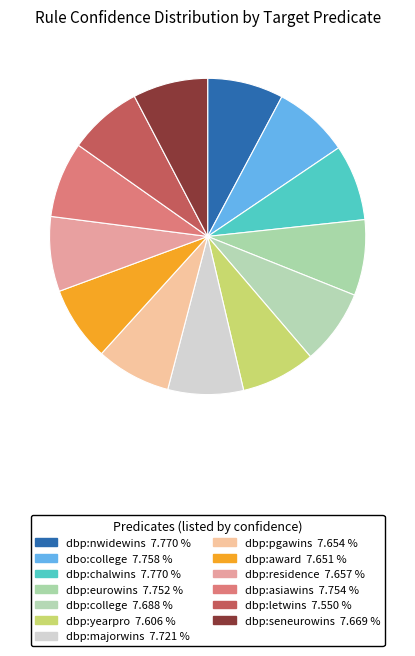

How many segments does this pie chart have?

13